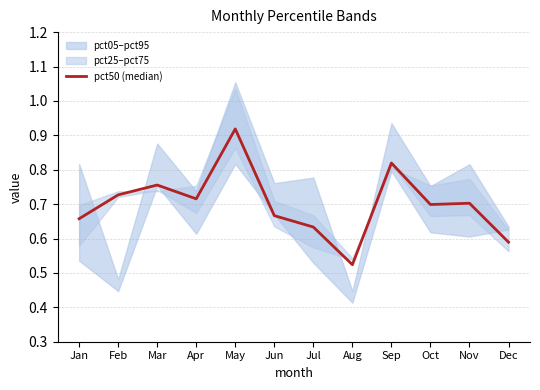

The chart shows a value of 1.2 at Feb. True or false?

False